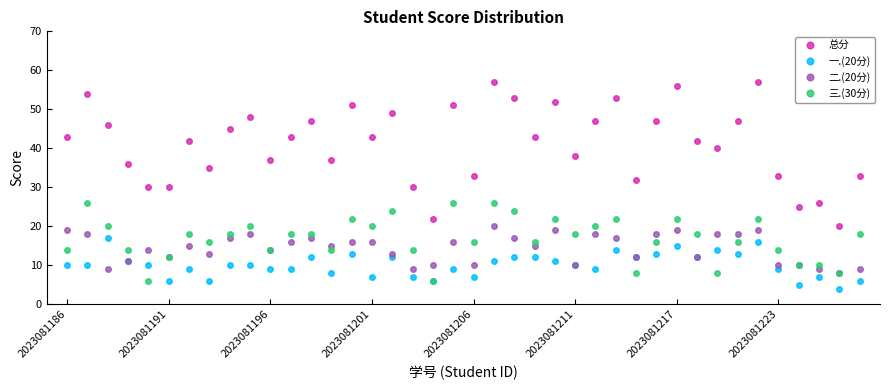

Does the chart have visible grid lines?

No